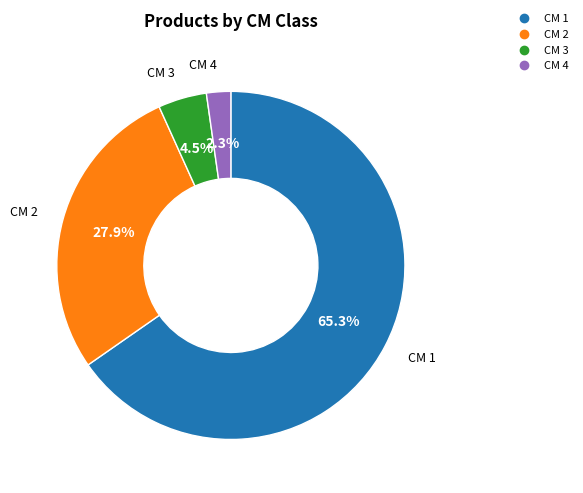

Is there a majority slice in this chart?

Yes